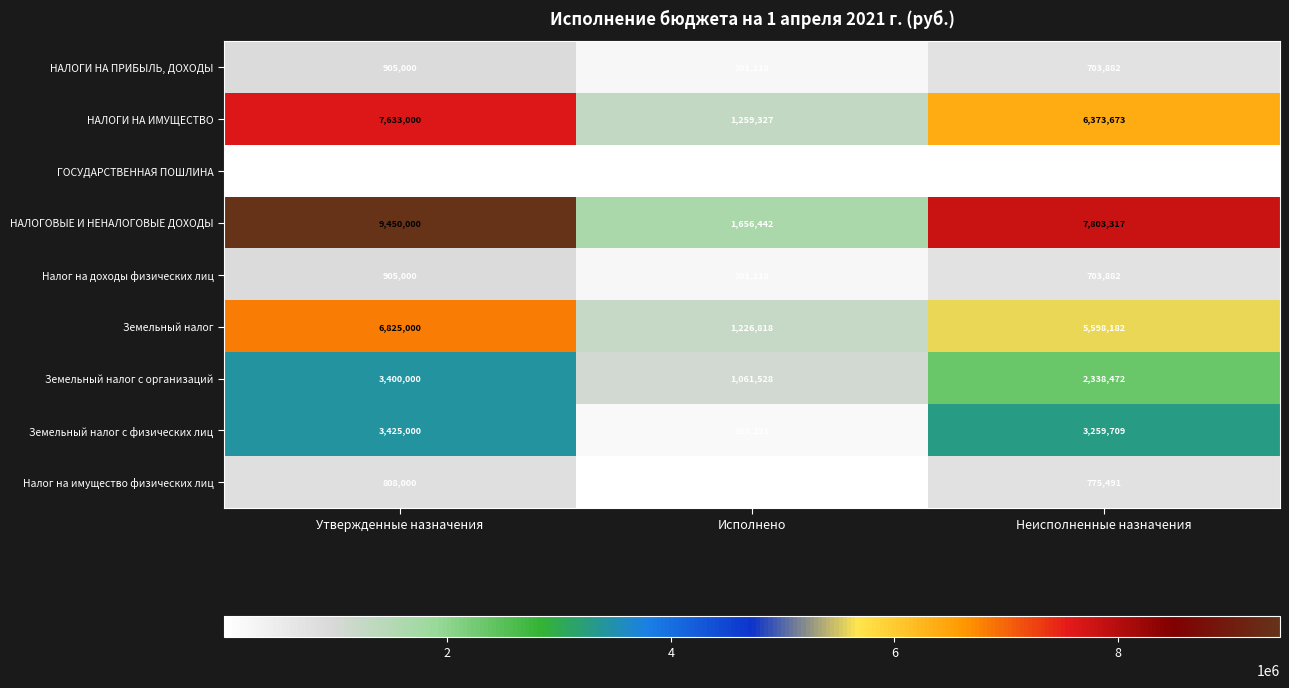

Which series changed the most between Утвержденные назначения and Неисполненные назначения?

НАЛОГОВЫЕ И НЕНАЛОГОВЫЕ ДОХОДЫ